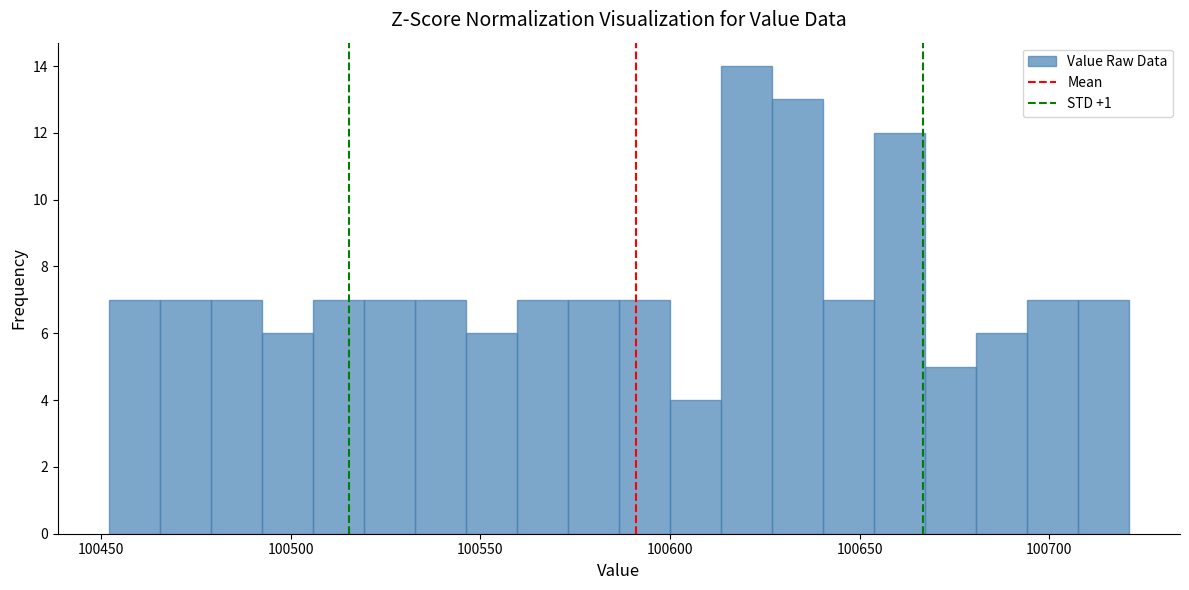

Read against the x-axis, roughly where is the centre of the tallest bar?

100620